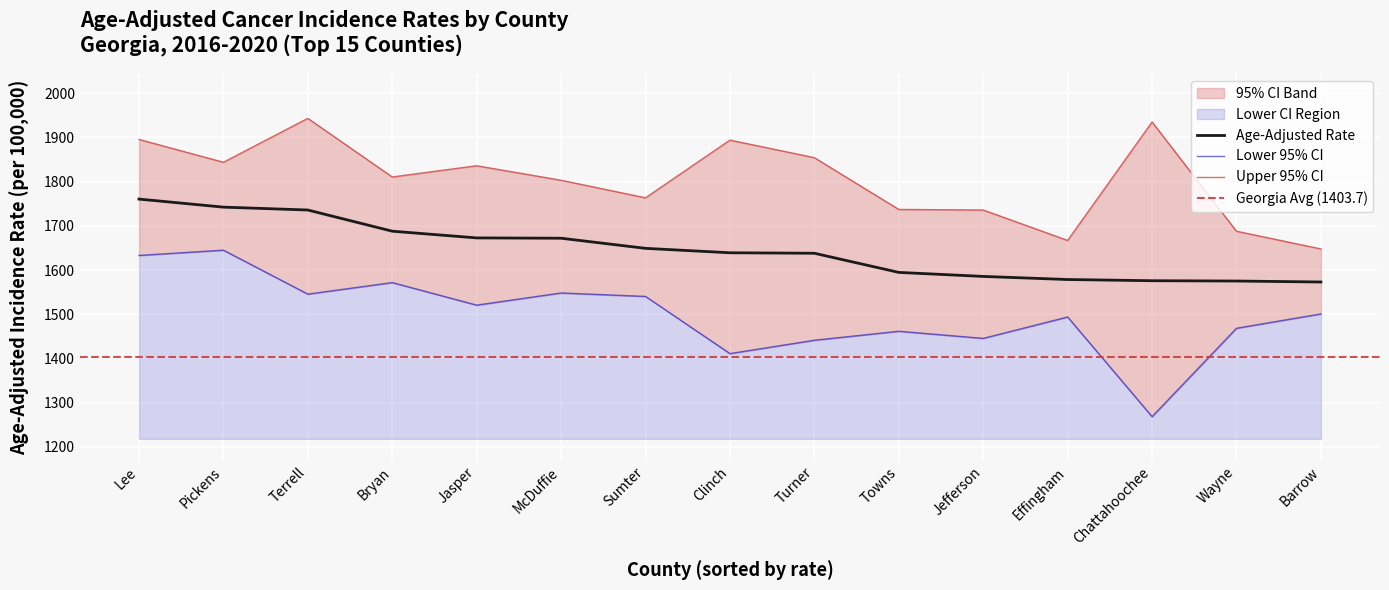

True or false: Lower 95% CI has more than 2 interior local peaks.

True